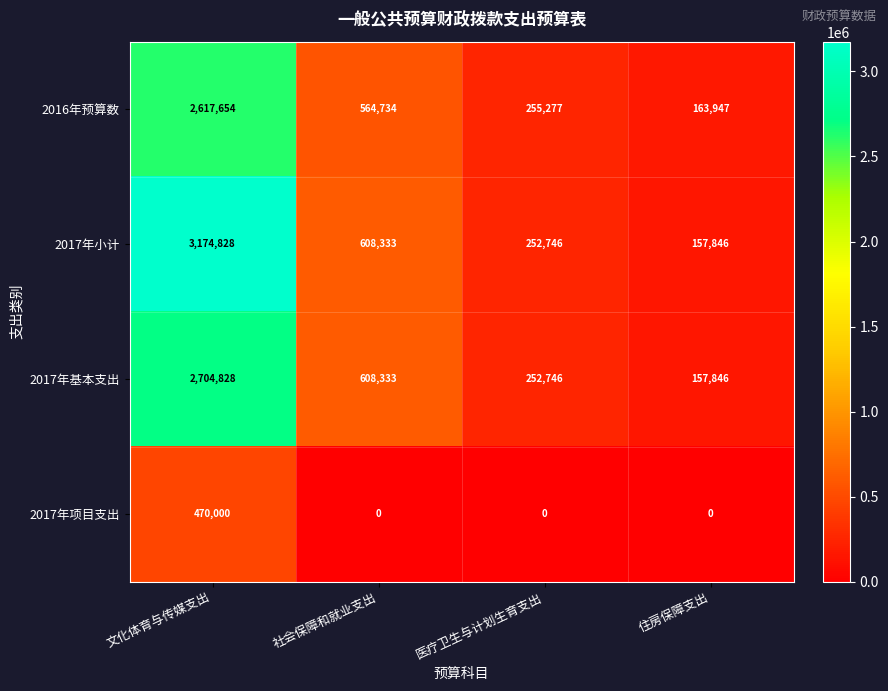

What is the lowest value of the 2017年小计 series?

157846